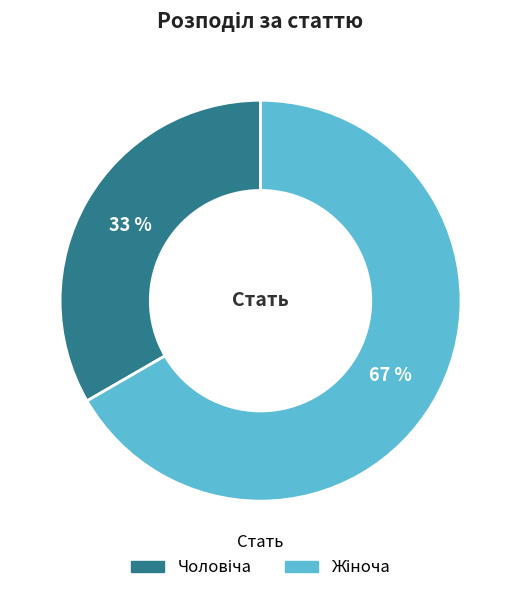

Is there a majority slice in this chart?

Yes